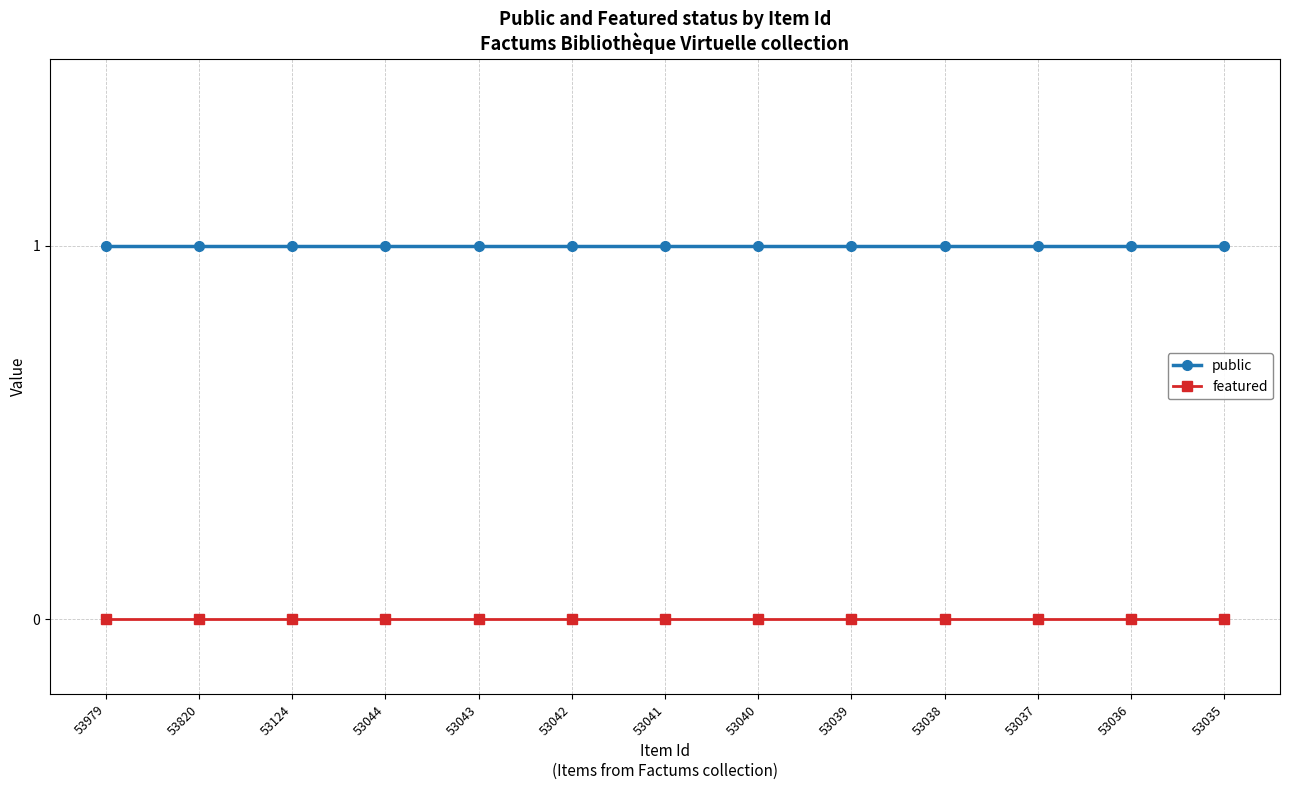

Does the chart have visible grid lines?

Yes